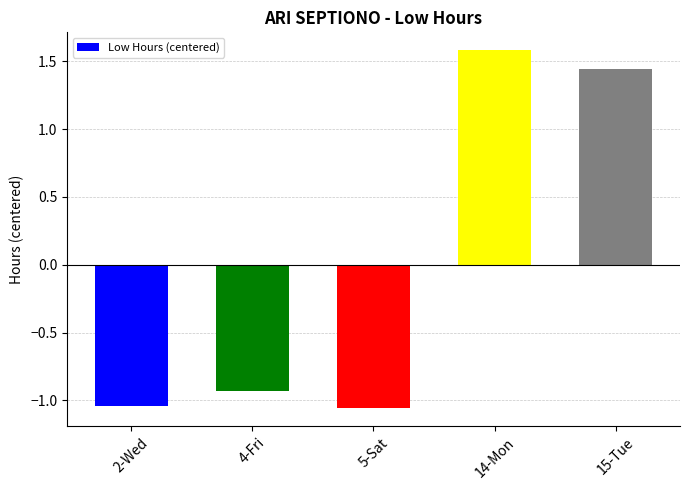

How many bars are there in total?

5